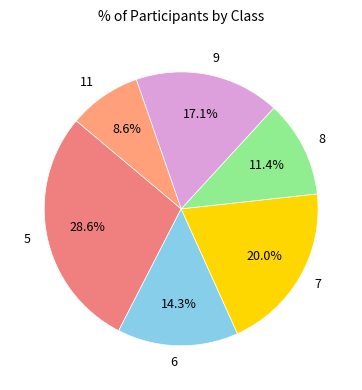

To the nearest percent, what is the difference between the 8 and 5 slice percentages?

17%